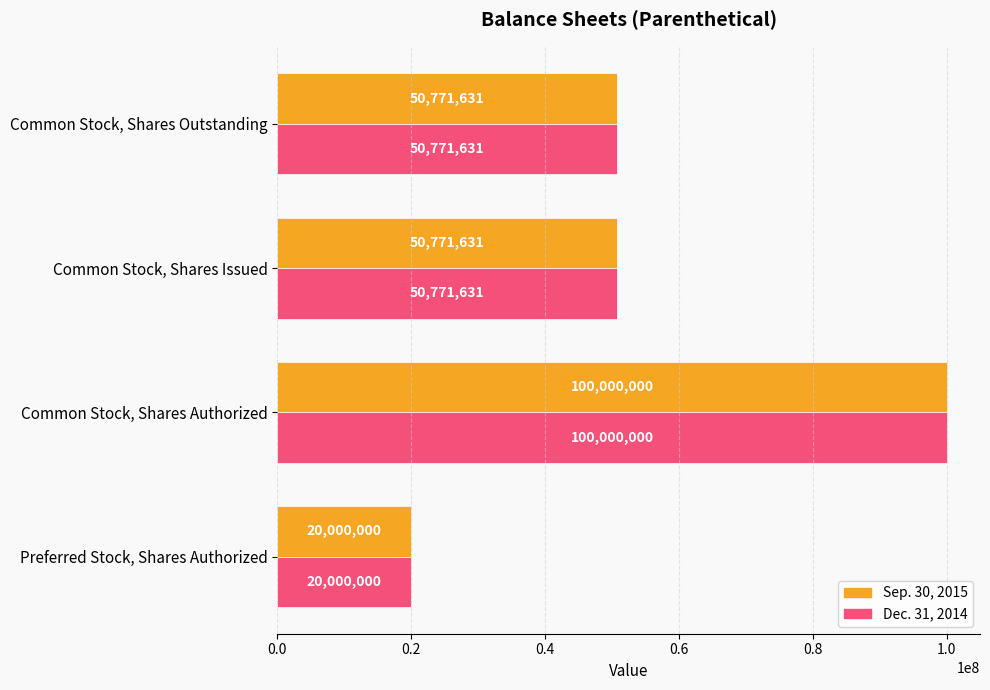

At which category is the sum across all series the highest?

Common Stock, Shares Authorized